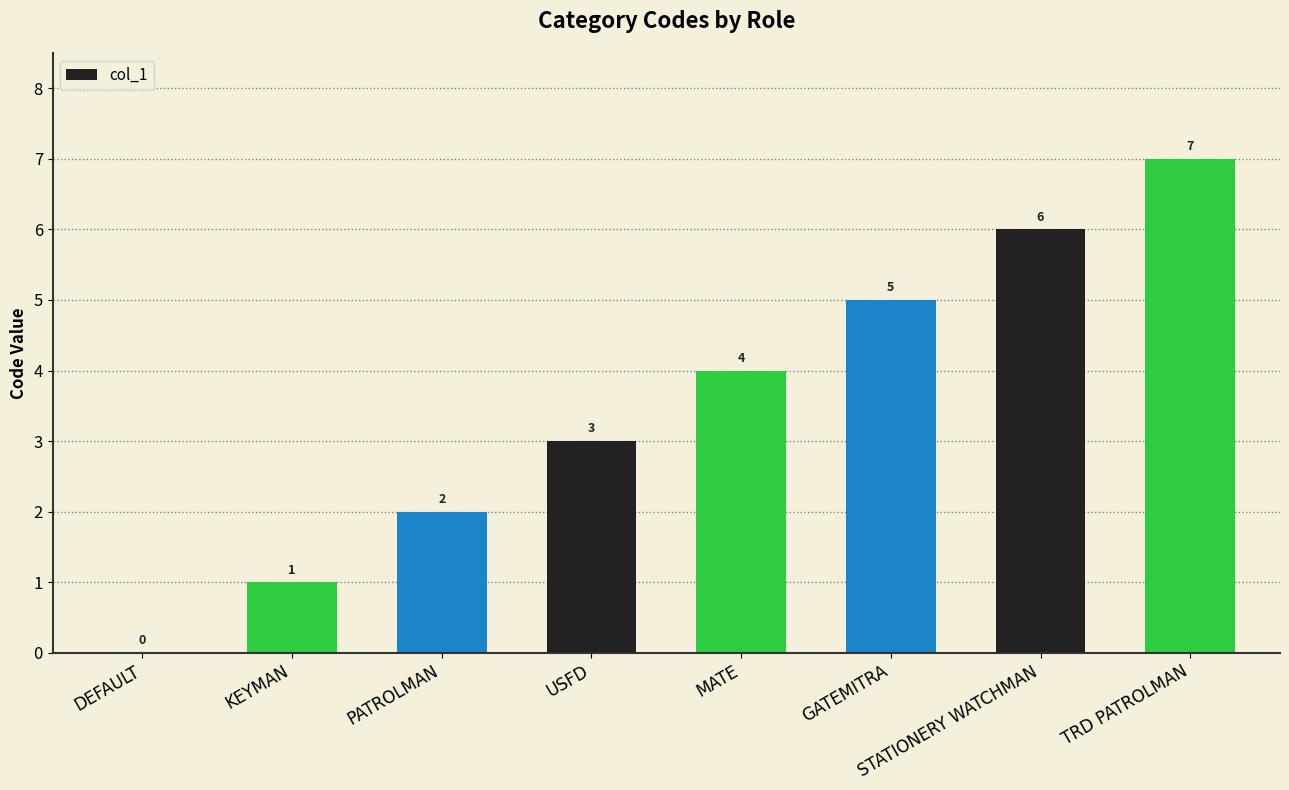

The chart shows a value of 2 at PATROLMAN. True or false?

True